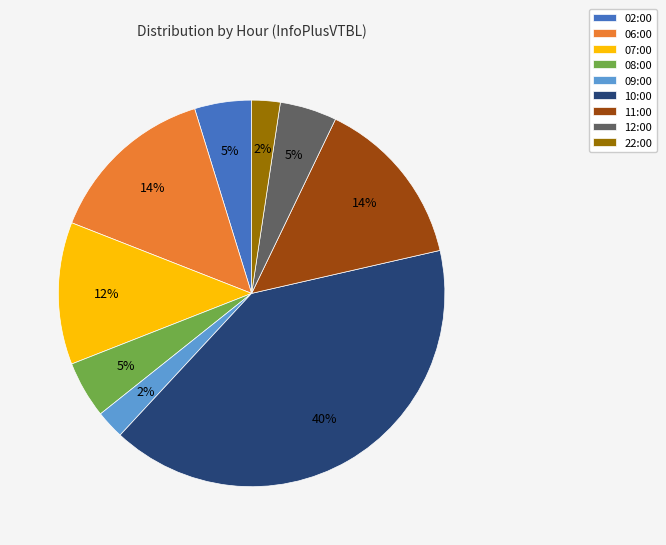

How many slices are in this pie chart?

9